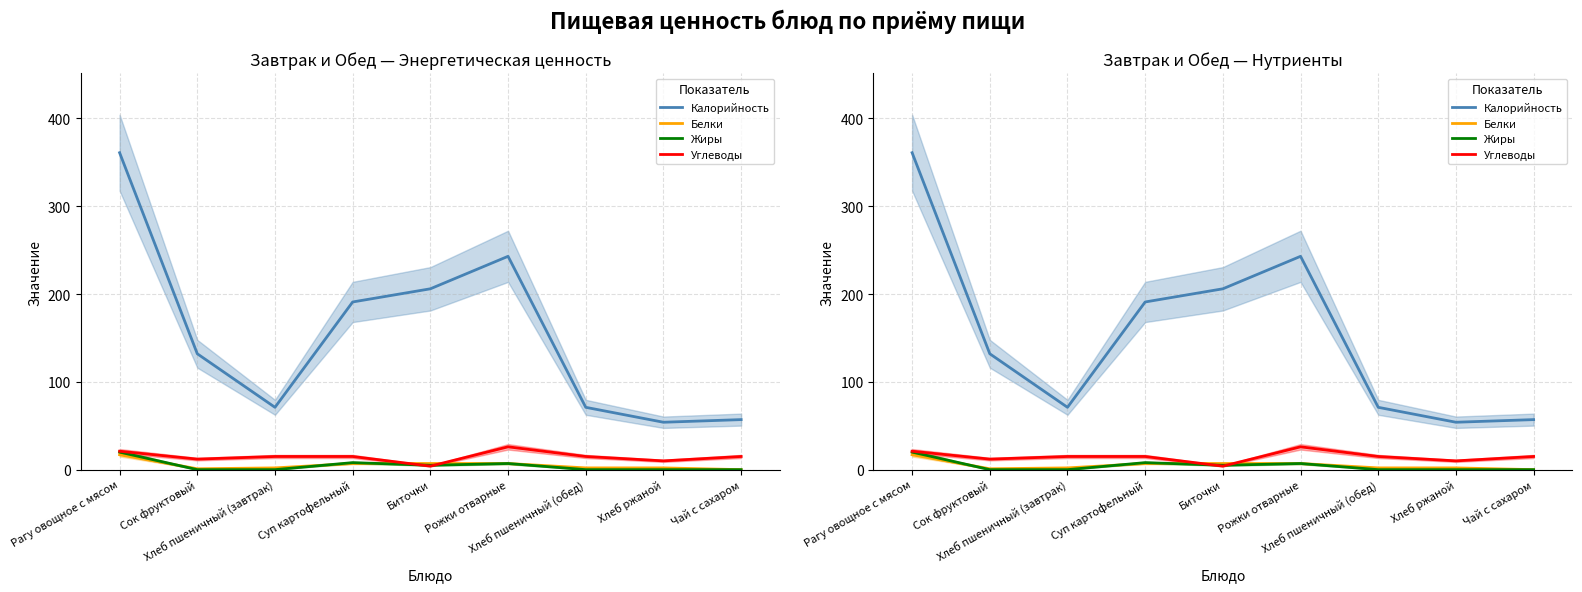

How many values in the Углеводы series are below 15?

3